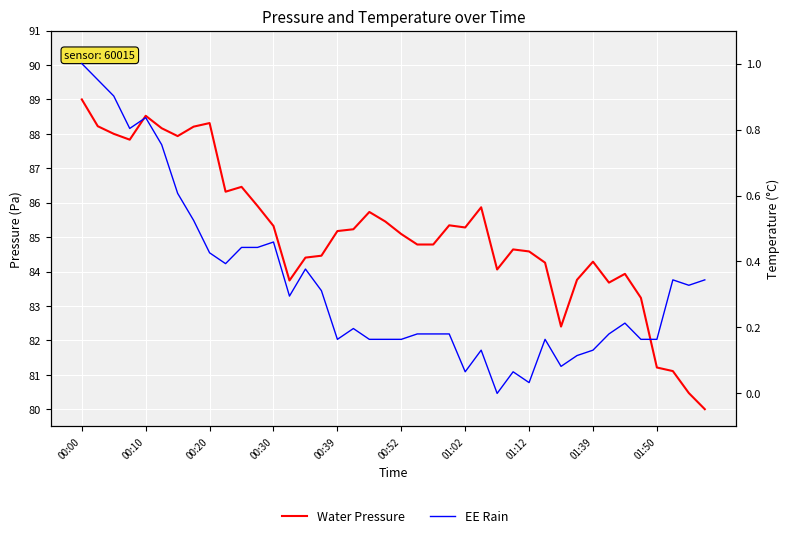

What is the average value of the EE Rain series?

0.3